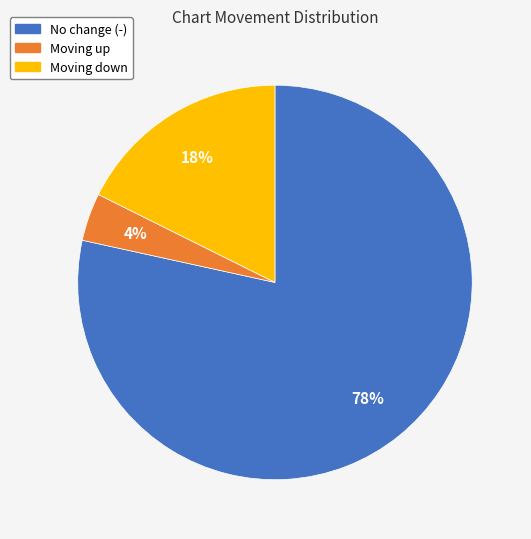

Is there any slice that represents more than half of the pie?

Yes